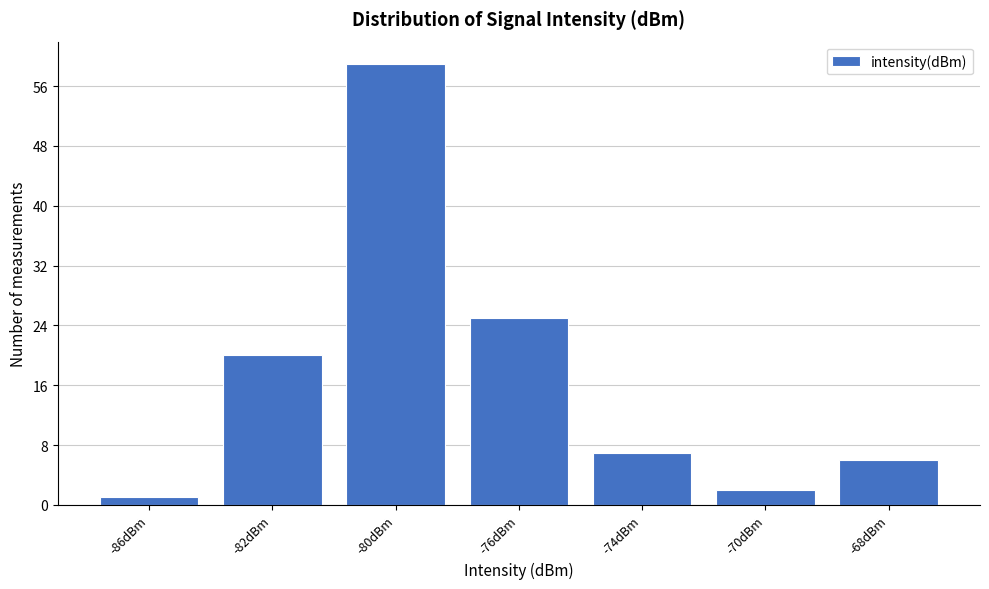

Reading right to left, list all the values displayed in this chart.

-68dBm=6	-70dBm=2	-74dBm=7	-76dBm=25	-80dBm=59	-82dBm=20	-86dBm=1